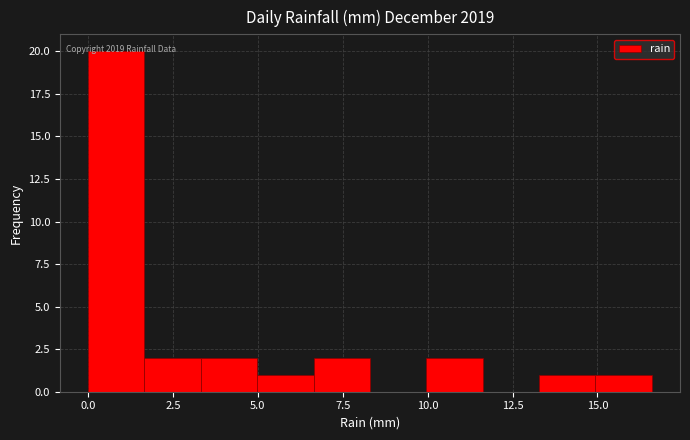

Read against the x-axis, roughly where is the centre of the tallest bar?

1.0